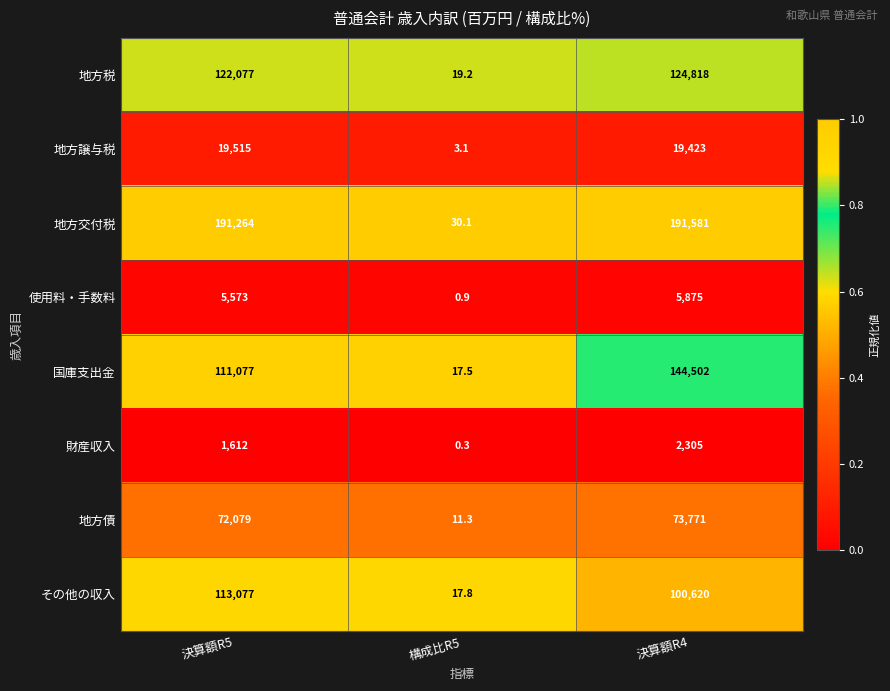

Between 決算額R5 and 決算額R4, which series saw the biggest shift?

国庫支出金